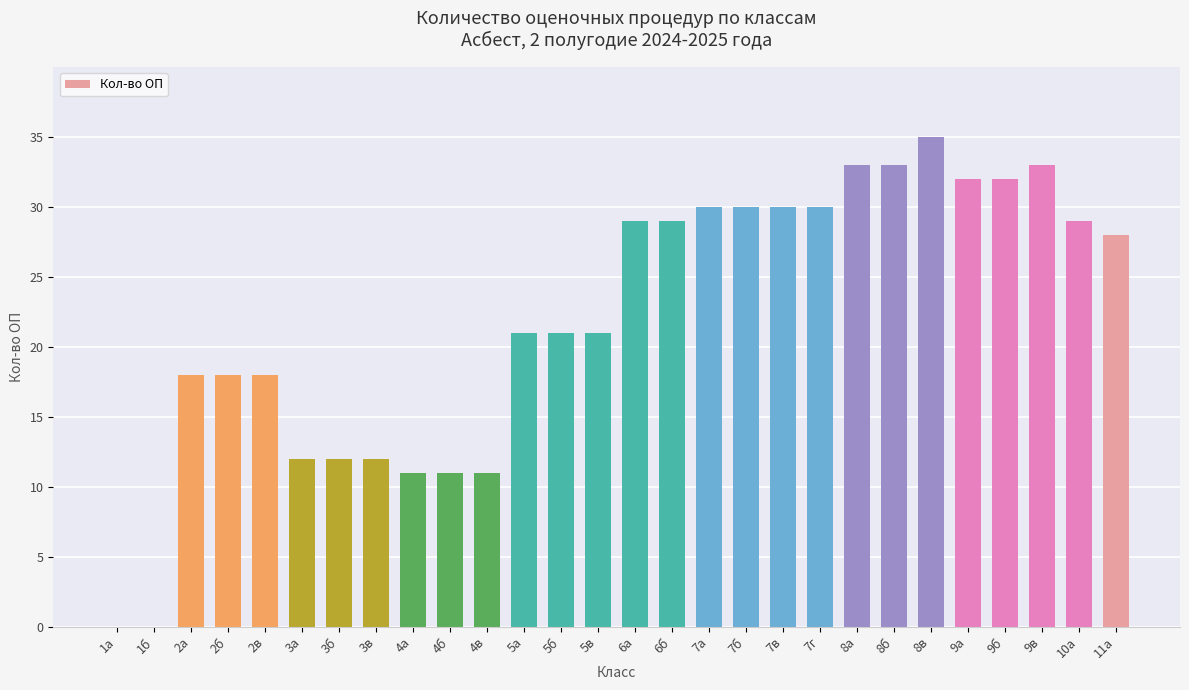

What is the ratio of the value at 3а to the value at 9б?

0.4